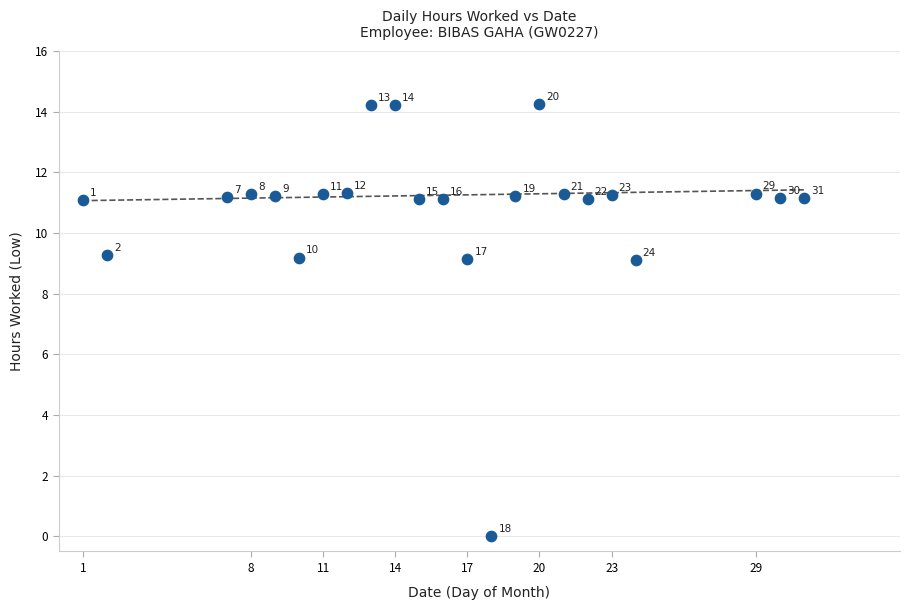

What is the range of Y values (max minus min)?

14.2